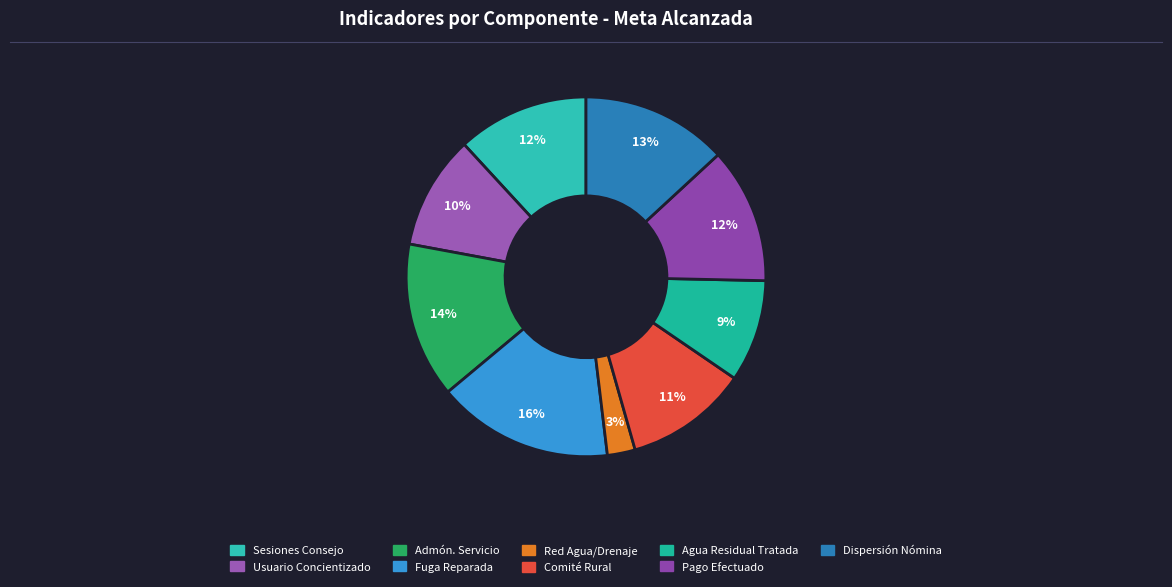

To the nearest percent, what is the average slice percentage?

11%